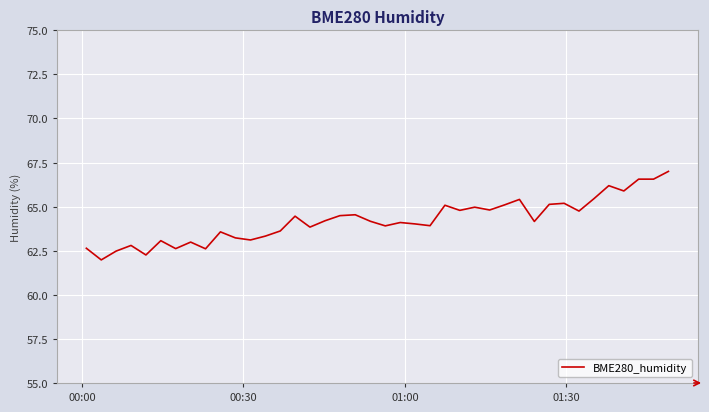

What is the difference between the maximum and minimum values?

5.0